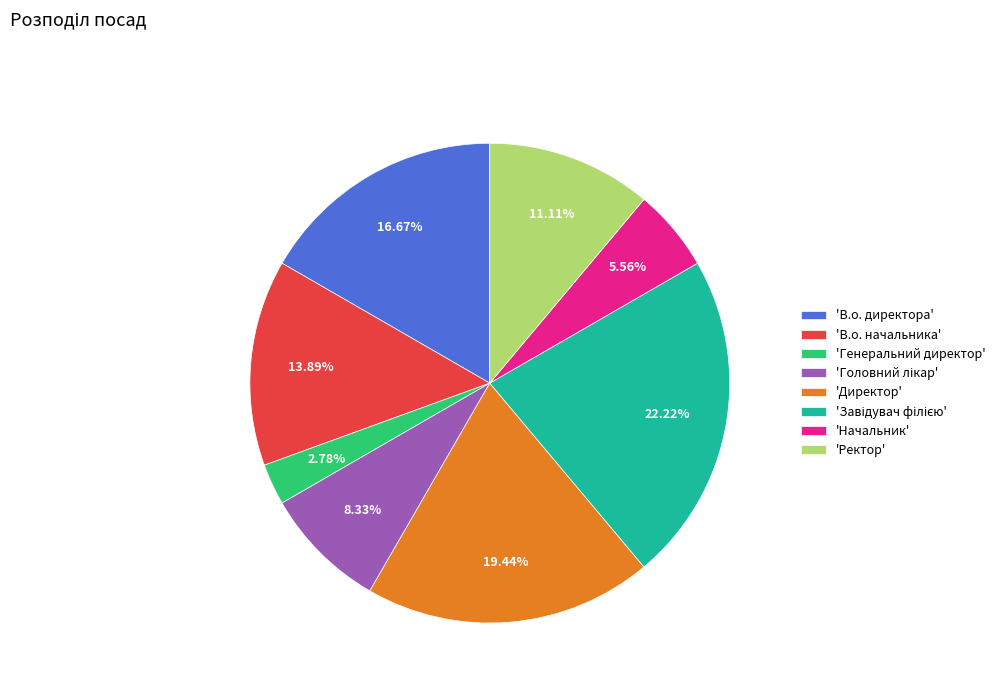

Combined, do 'В.о. директора' and 'Начальник' account for over 50%?

No